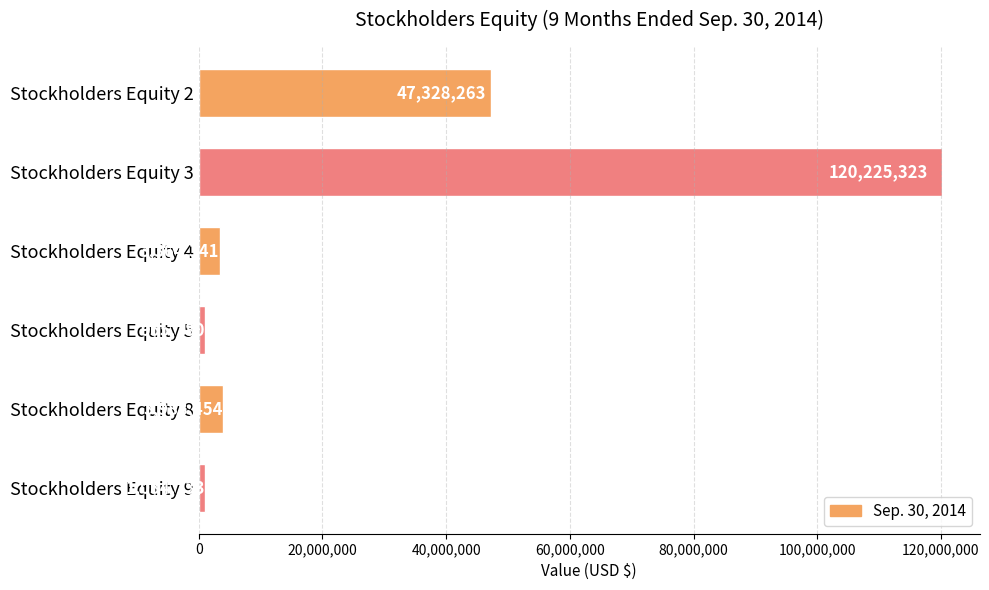

How many bars are there in total?

6